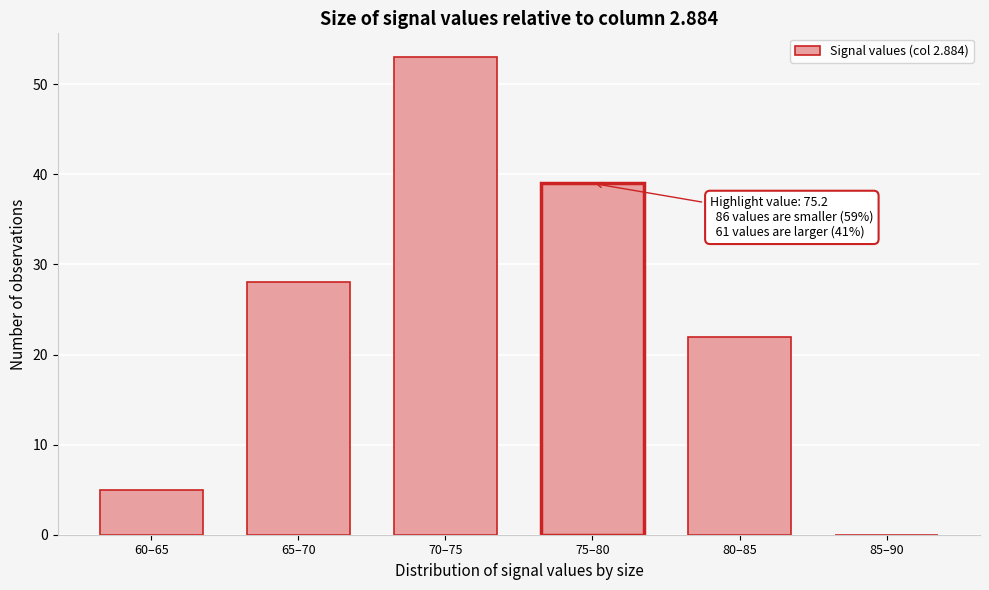

Reading left to right, what are all the values shown in this chart?

60–65=5	65–70=28	70–75=53	75–80=39	80–85=22	85–90=0